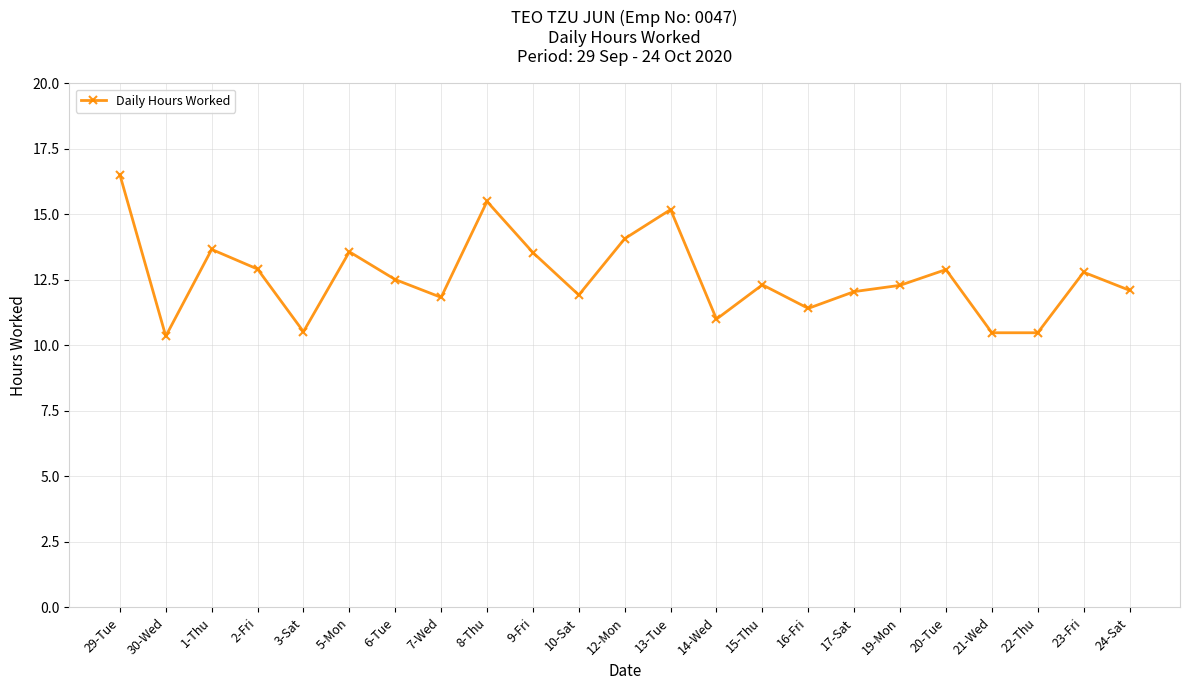

The chart shows a value of 3.1 at 19-Mon. True or false?

False